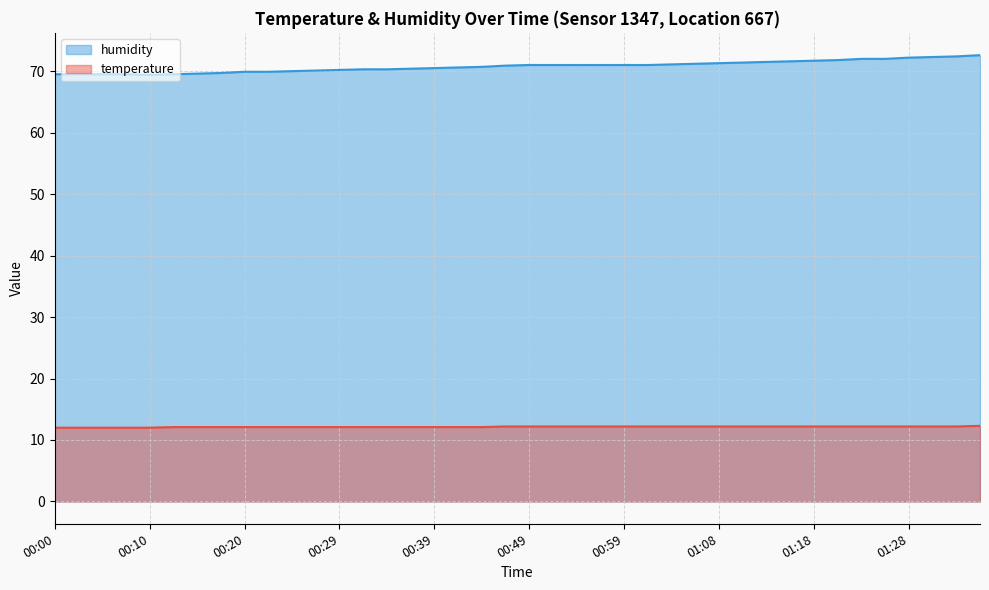

Which label corresponds to the smallest value in the chart?

00:00